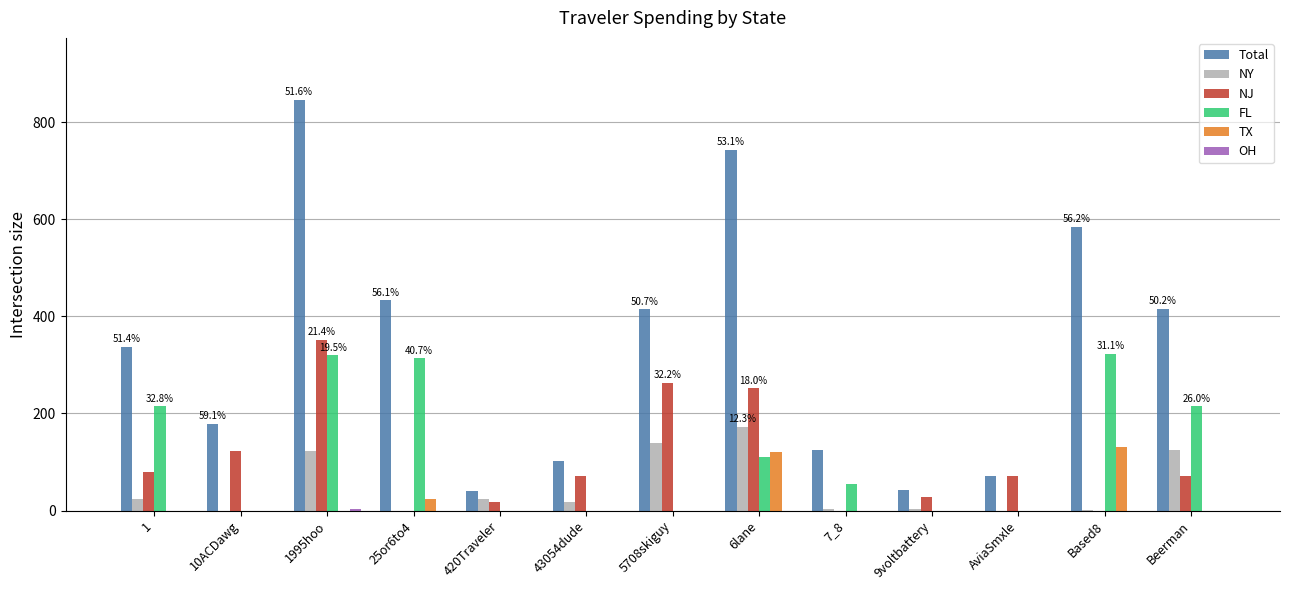

Count the number of data series in this chart.

6